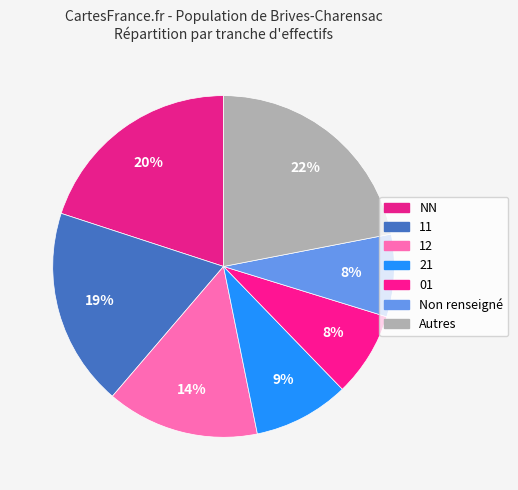

Count the number of slices in the pie.

7